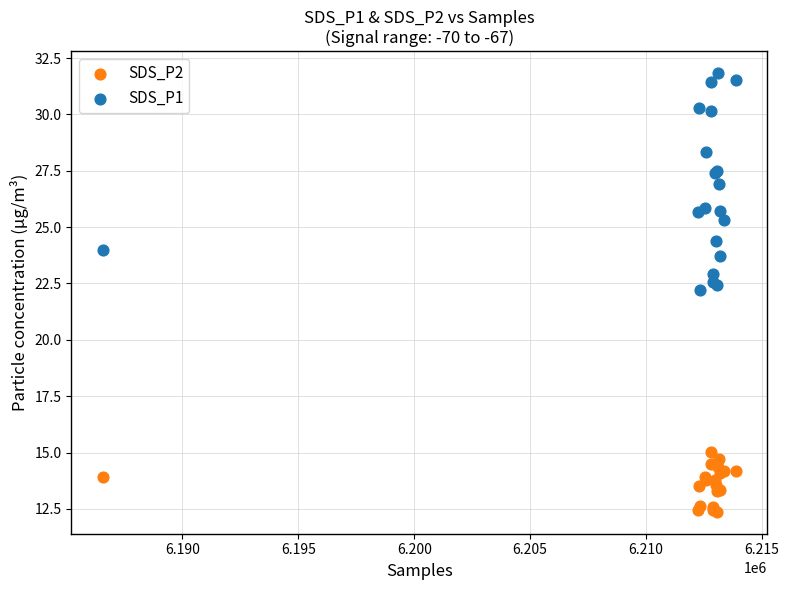

What are all the series names shown in the legend?

SDS_P2, SDS_P1